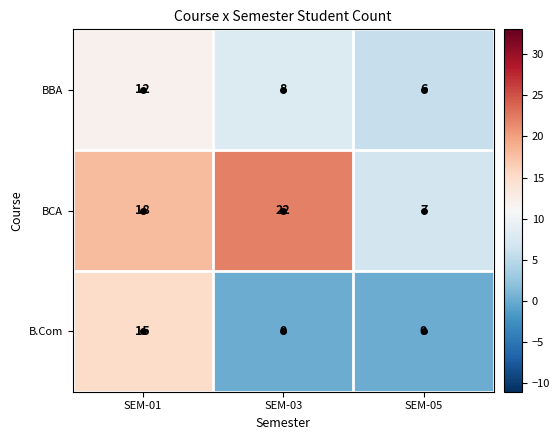

At SEM-01, list the series in order from smallest to largest.

BBA, B.Com, BCA